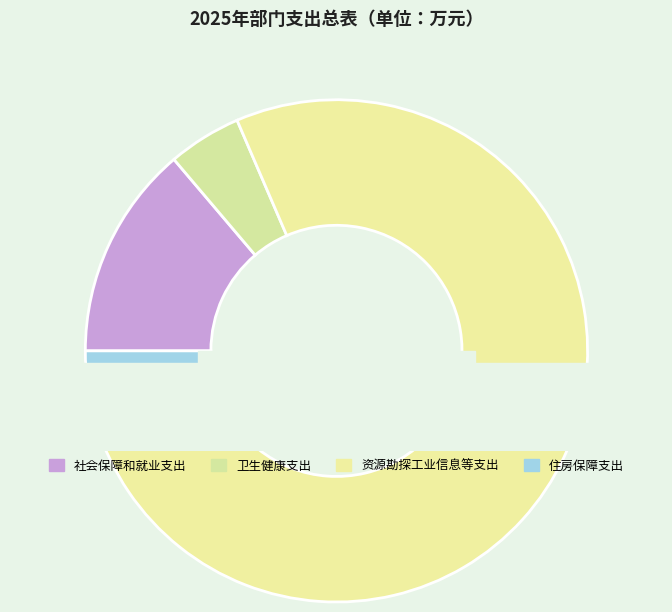

Which category has the biggest portion of the pie?

资源勘探工业信息等支出